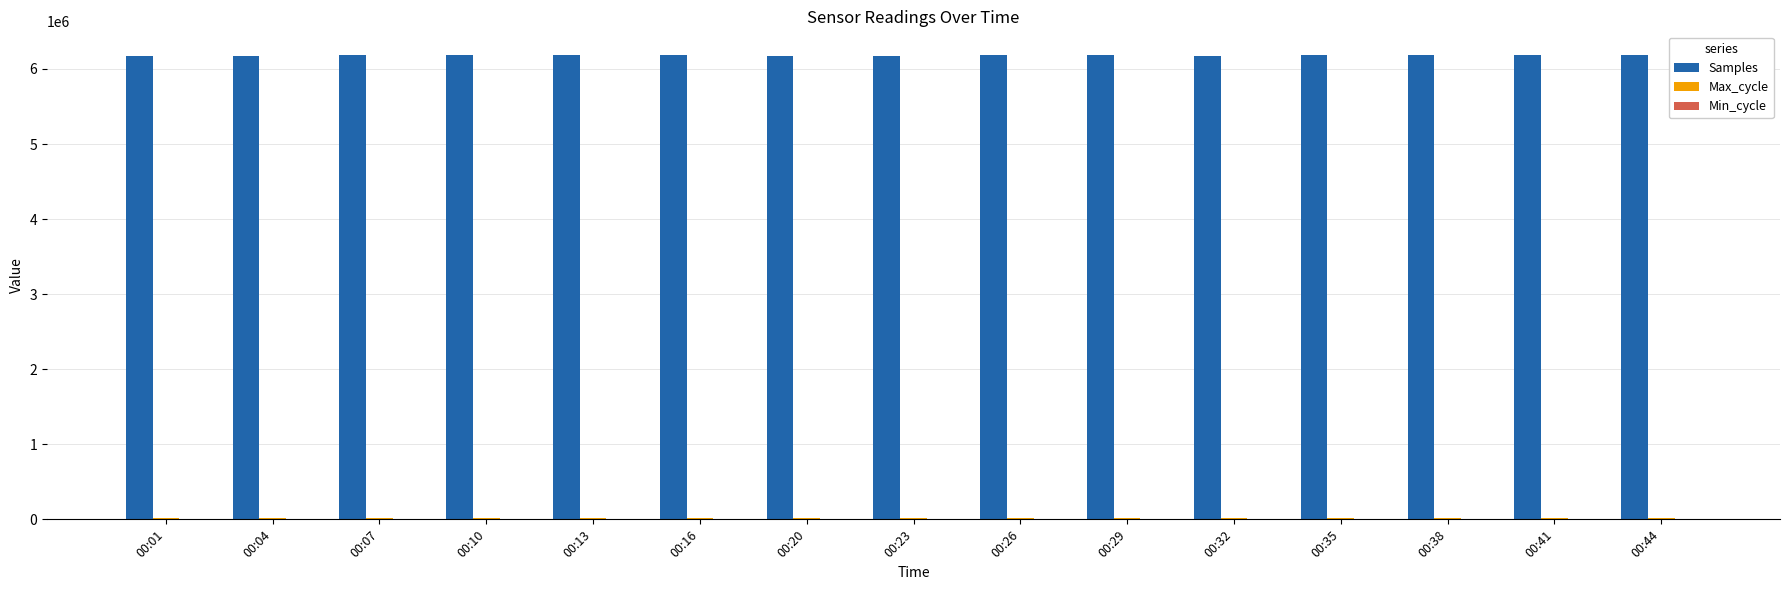

Which series has the largest total across all categories?

Samples